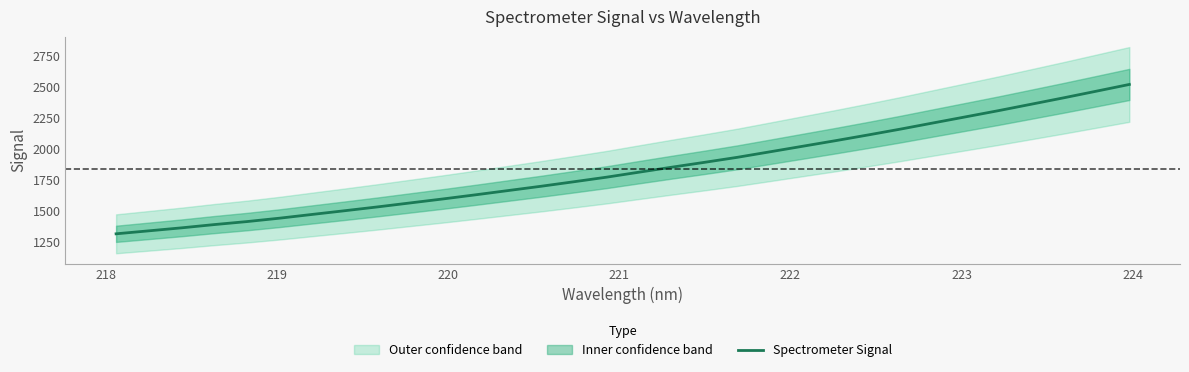

Does the chart display data point markers on the line(s)?

No